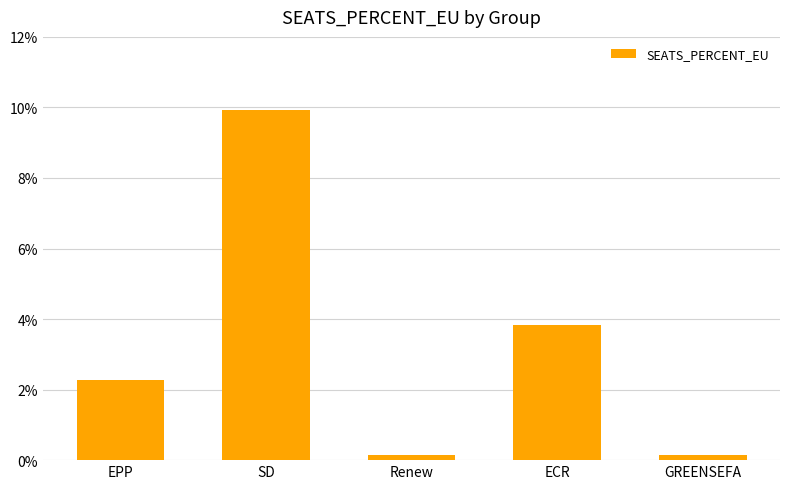

Where is the data nearest to the value 5?

ECR